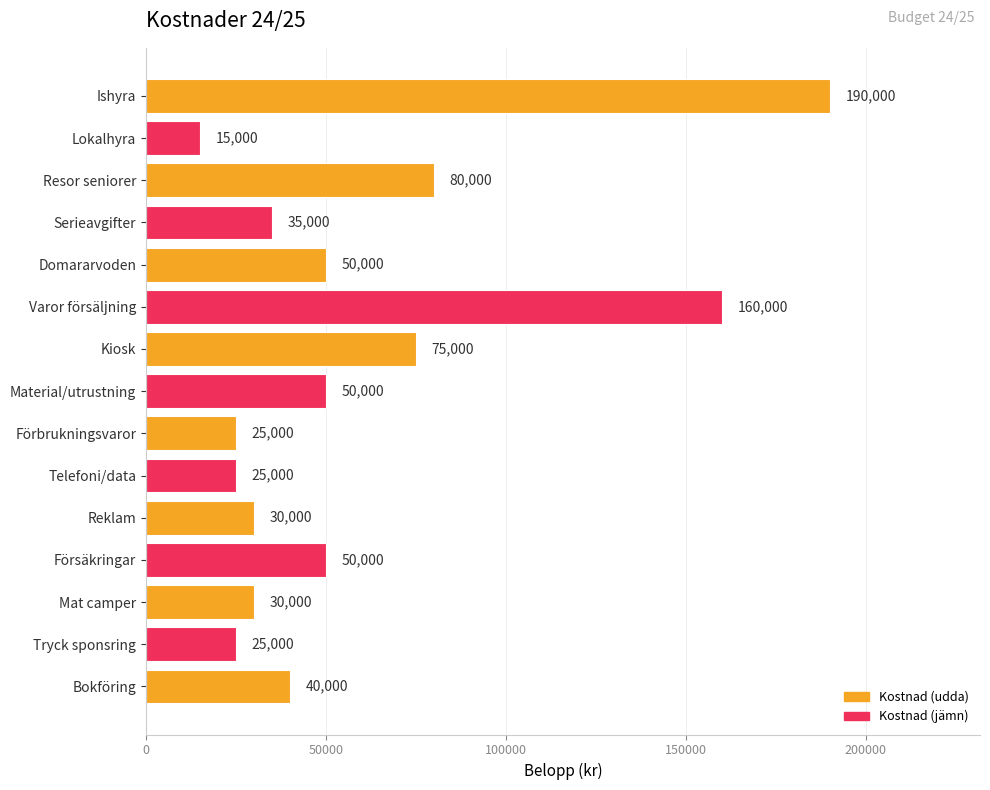

What is the sum of all values?

880000